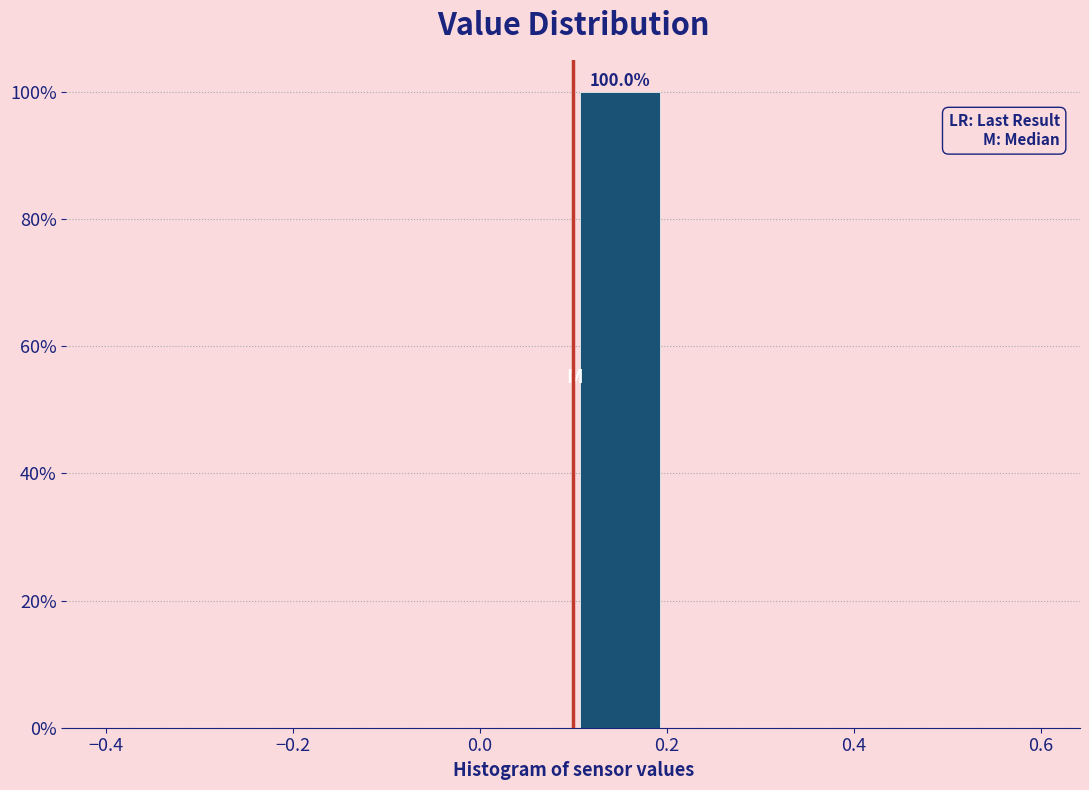

Over which range of the x-axis is the bar tallest?

0.1 to 0.2